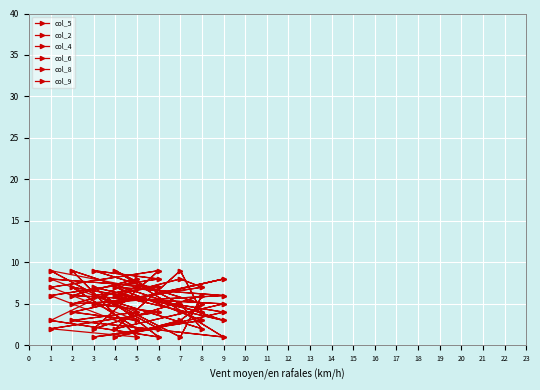

Which category has the highest value across all series?

7